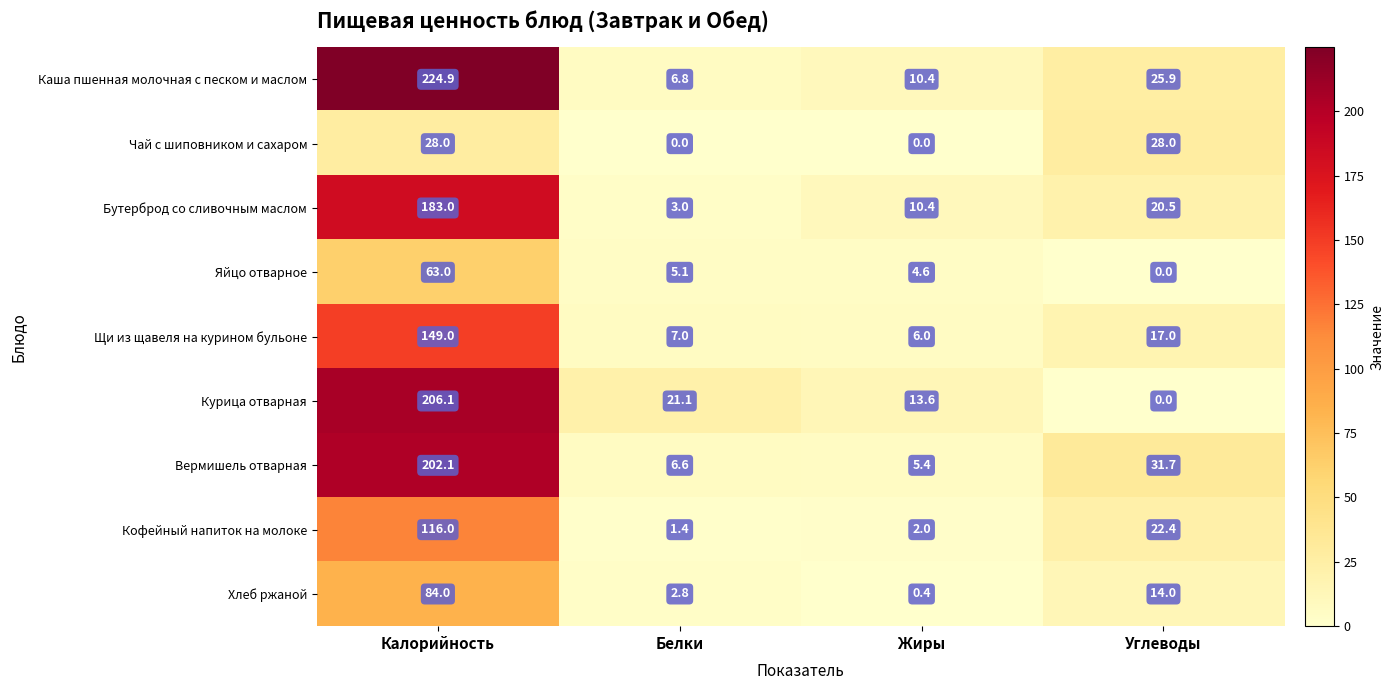

What is the average value of the Щи из щавеля на курином бульоне series?

44.8